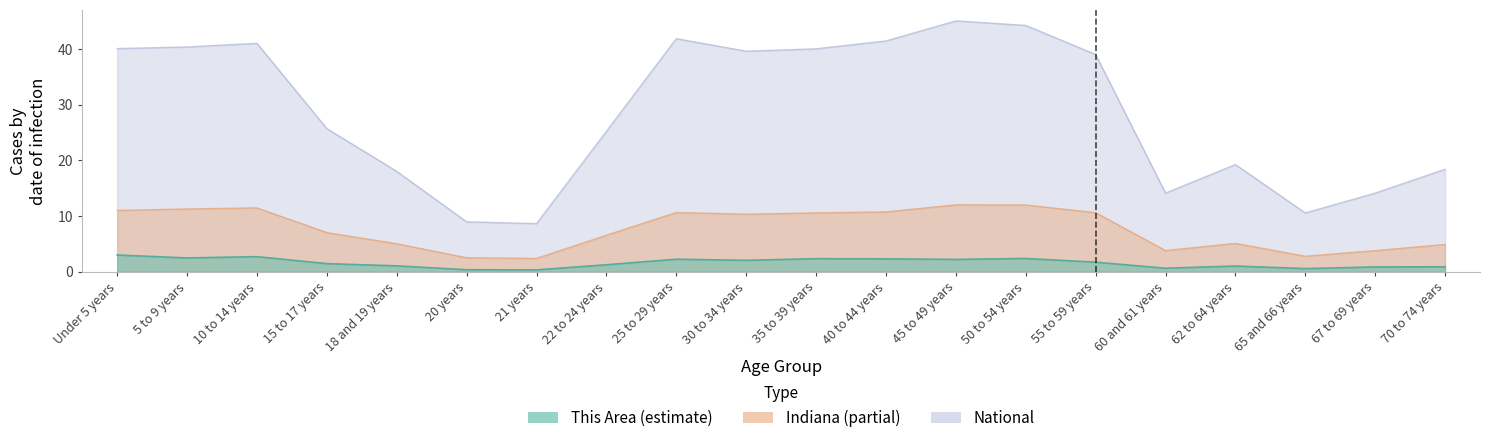

How many values in the National series are below 38?

10